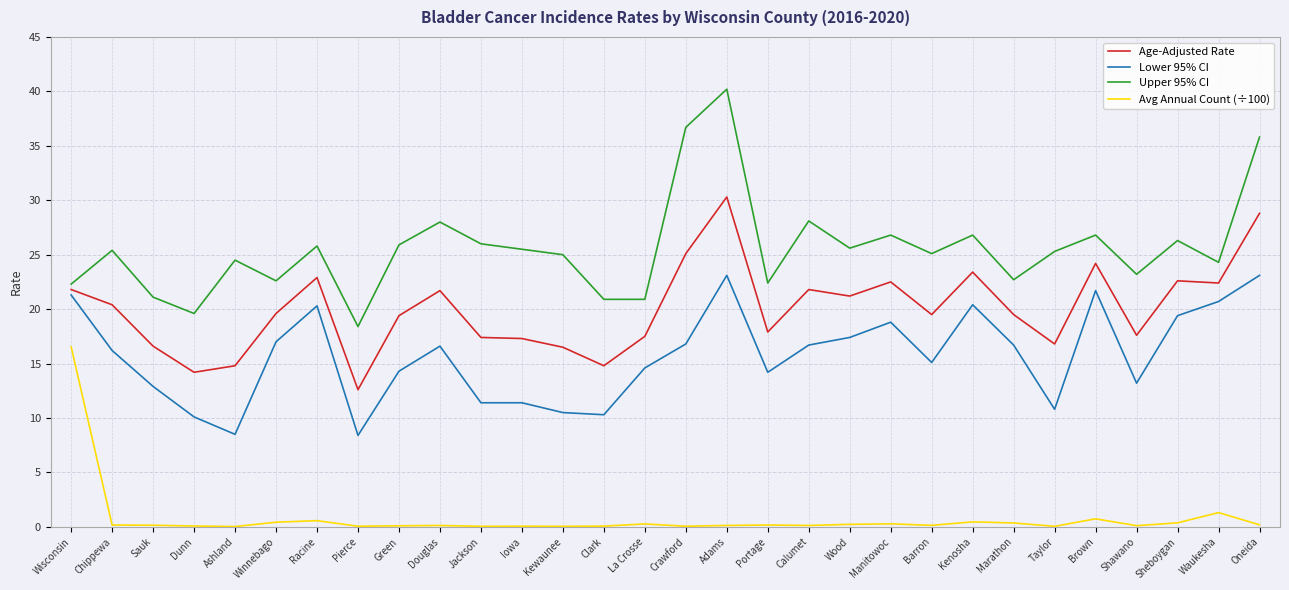

True or false: Avg Annual Count (÷100) and Upper 95% CI cross at least once.

False